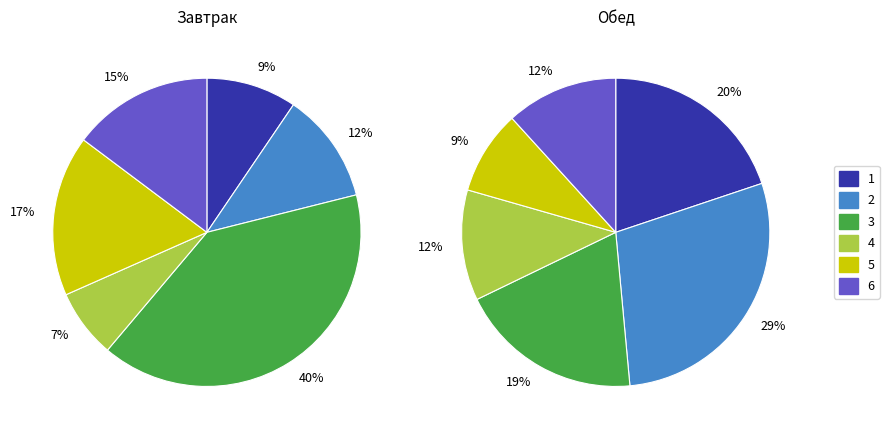

Is there a majority slice in this chart?

No